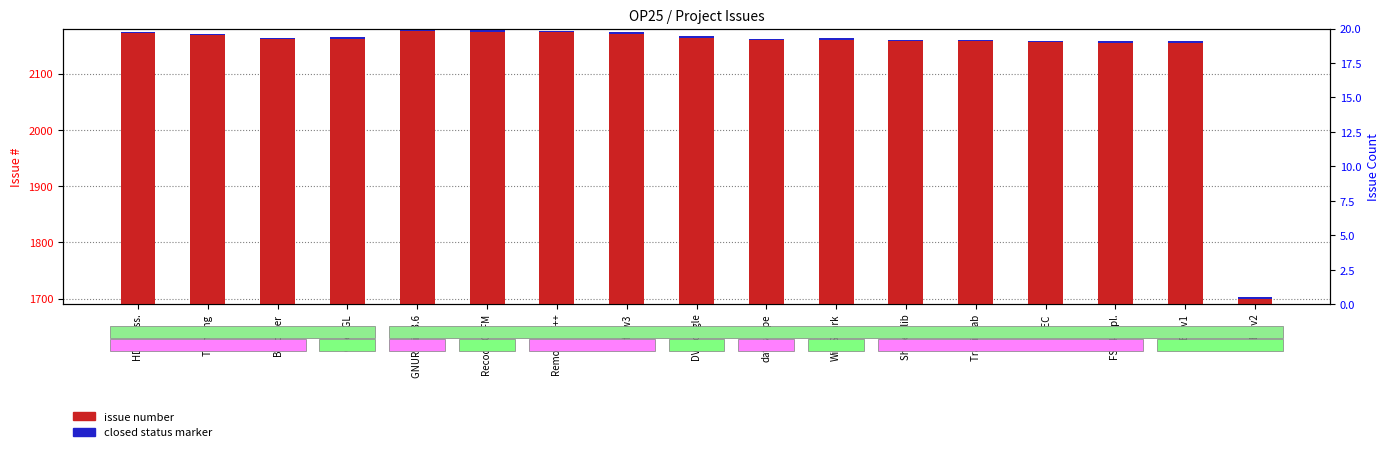

Rank the series by their average value, from highest to lowest.

issue number, closed status marker